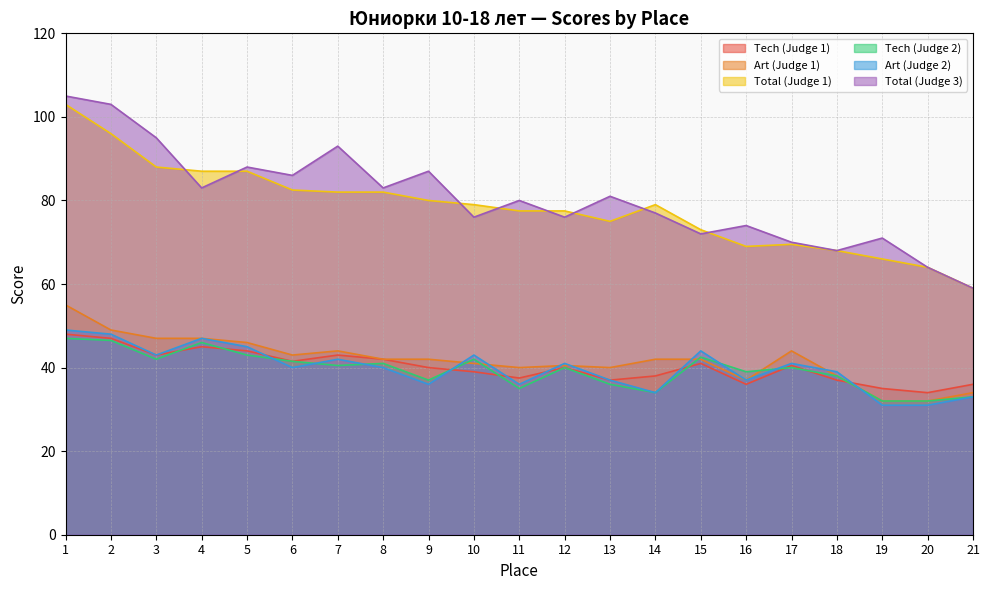

Read the Total (Judge 1) value at 17.

69.5